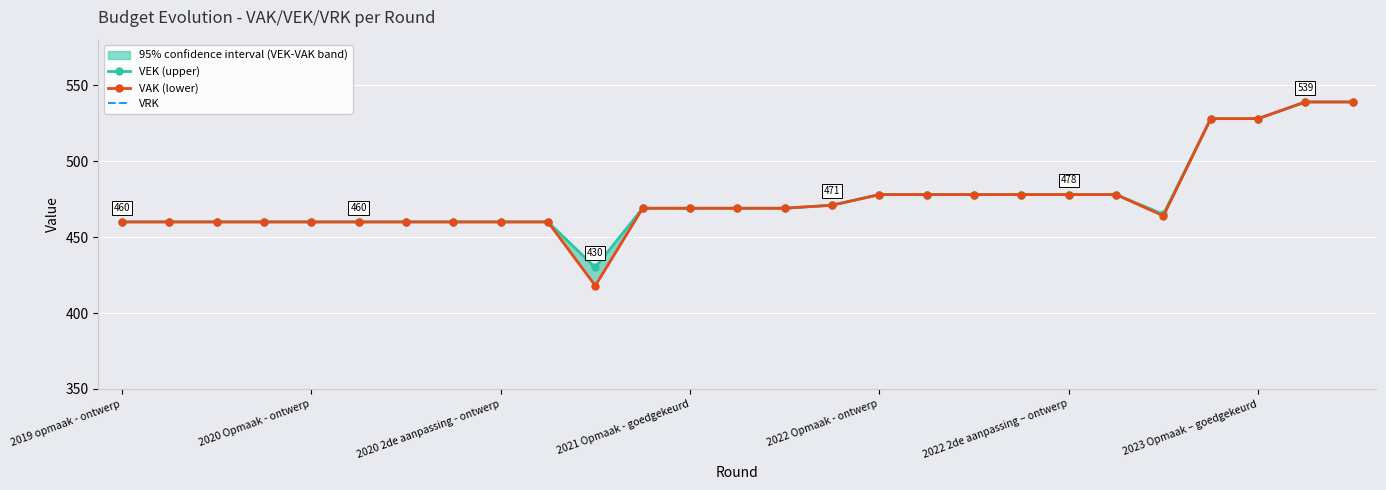

At how many categories does at least one series exceed 338?

27